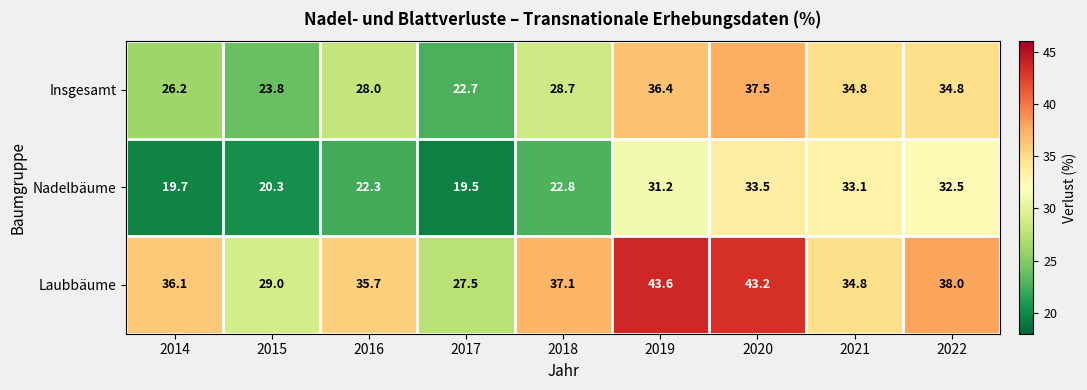

How many series are shown in this chart?

3